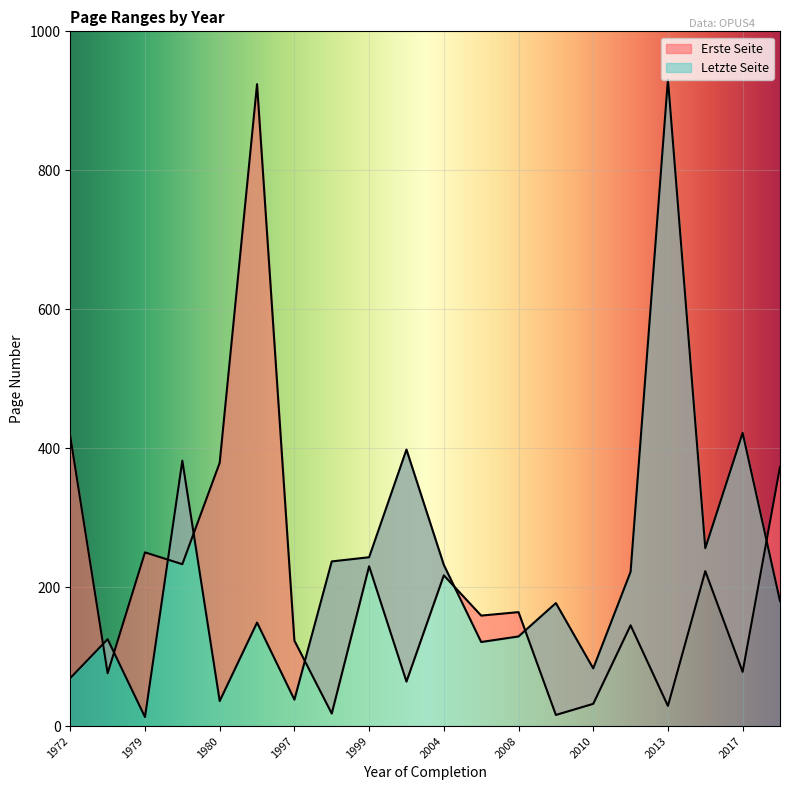

Which has a higher value, 2008 or 1979?

1979